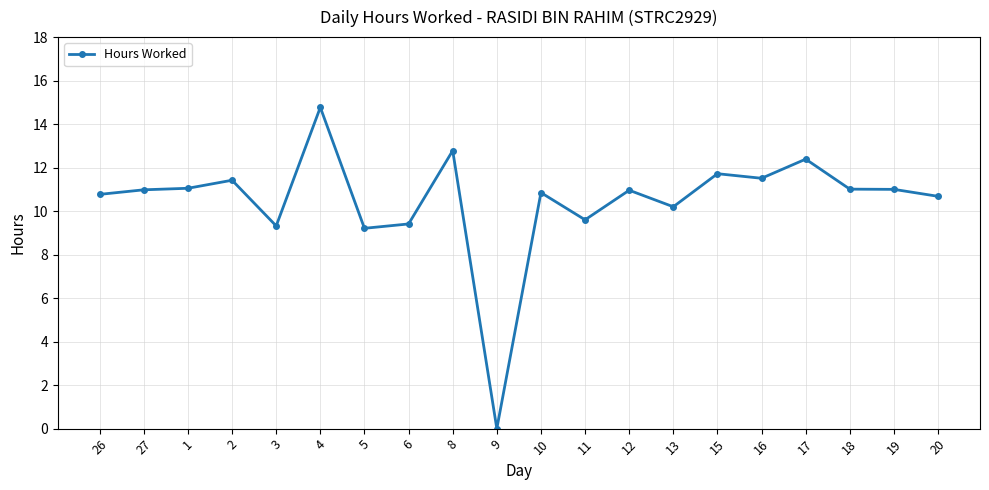

At which category does the chart reach its minimum across all series?

9